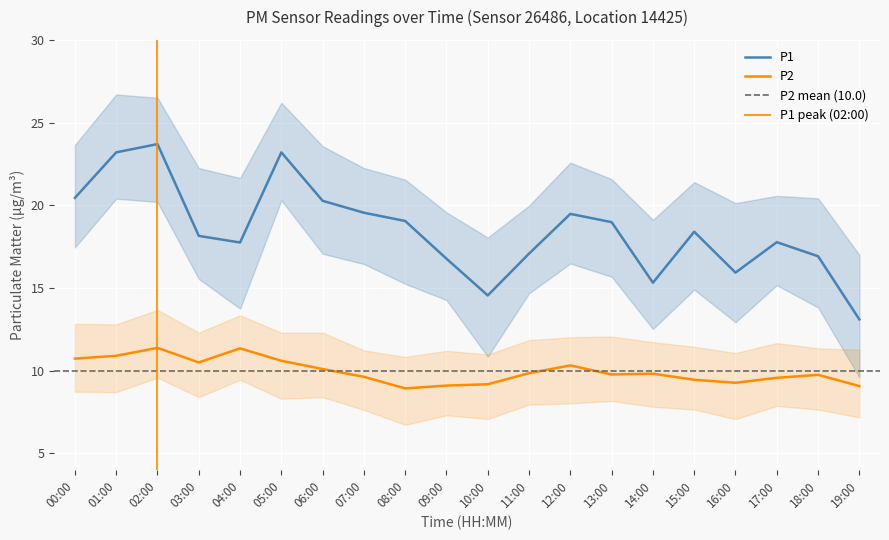

How many values in the P1 series exceed 18?

11